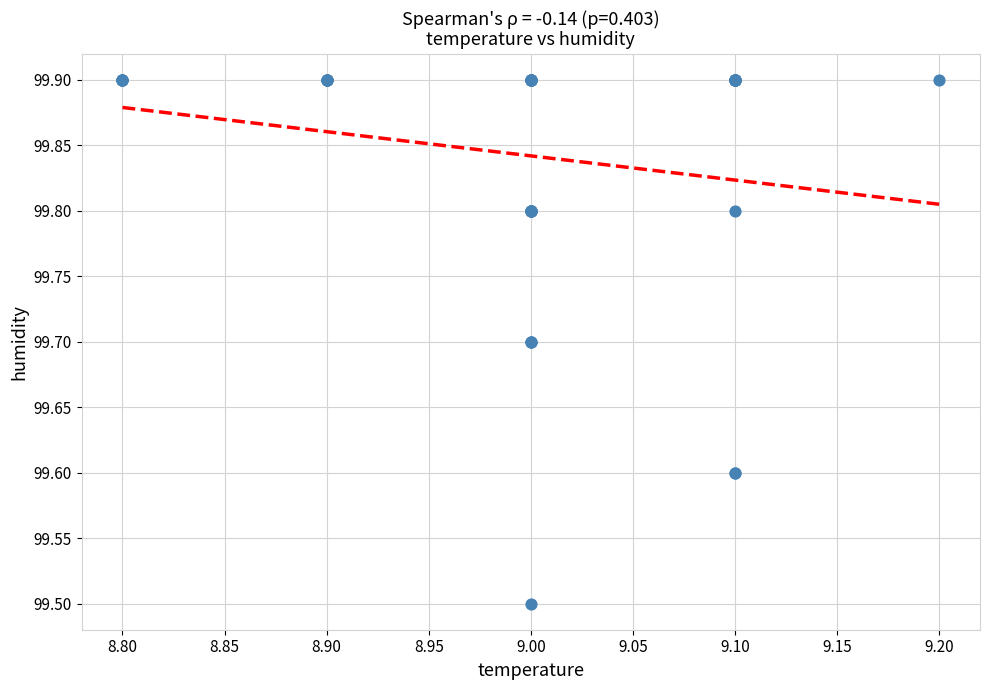

What Y value in the scatter plot is closest to 99?

99.5